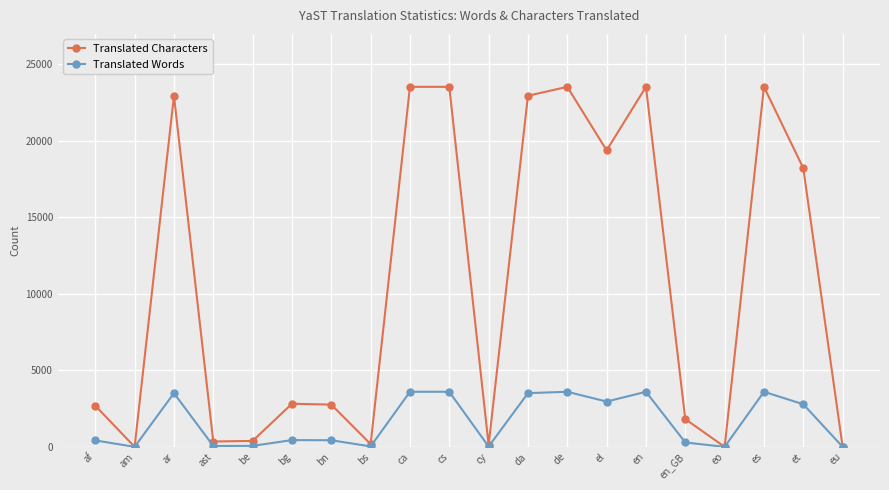

List the series in order of their peak value, highest first.

Translated Characters, Translated Words